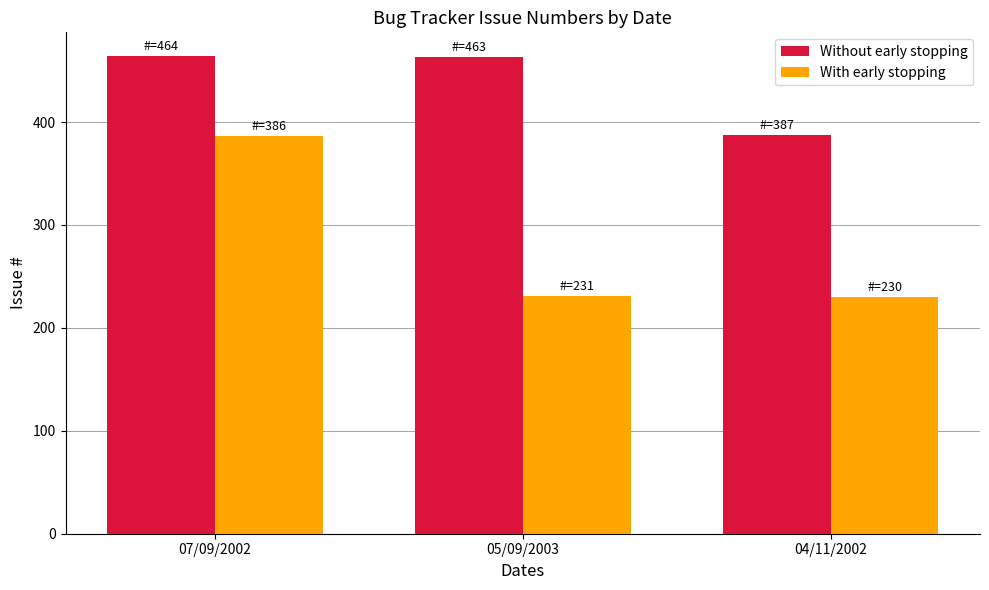

Is it true that With early stopping equals 358 at 04/11/2002?

False